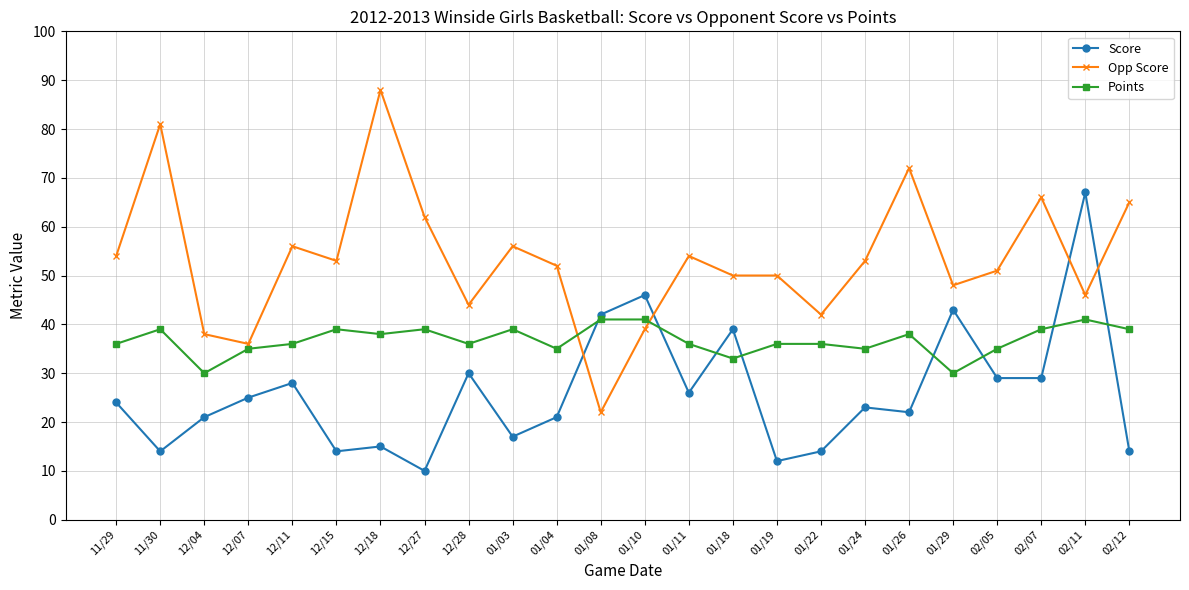

Where is the first local maximum for Opp Score?

11/30